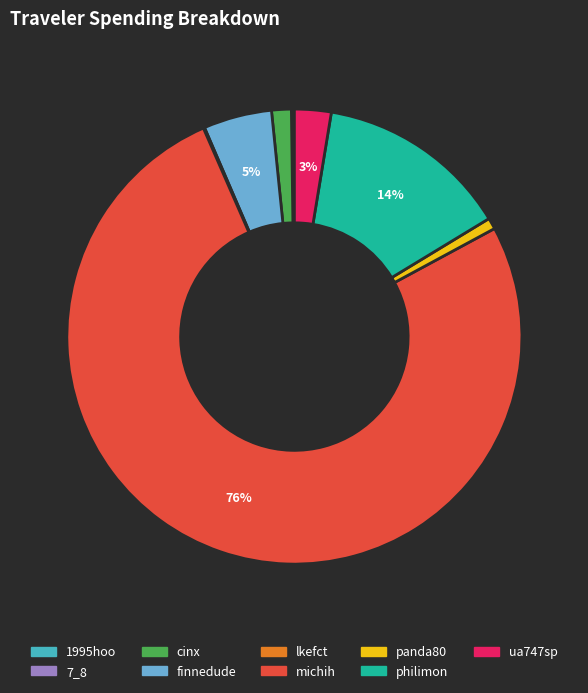

To the nearest percent, what is the average slice percentage?

11%